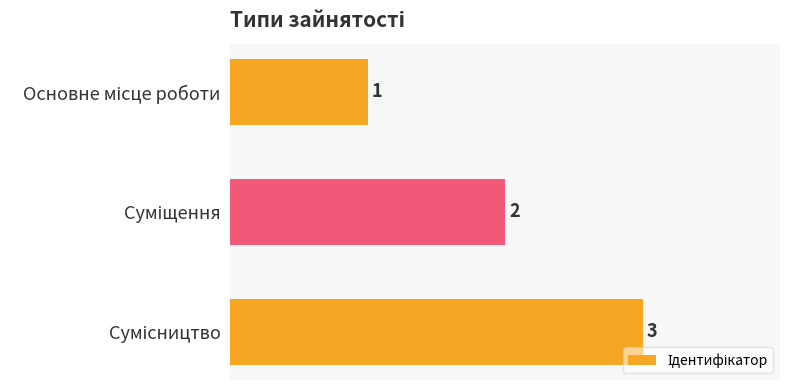

Count the values in the range 1 to 3.

3